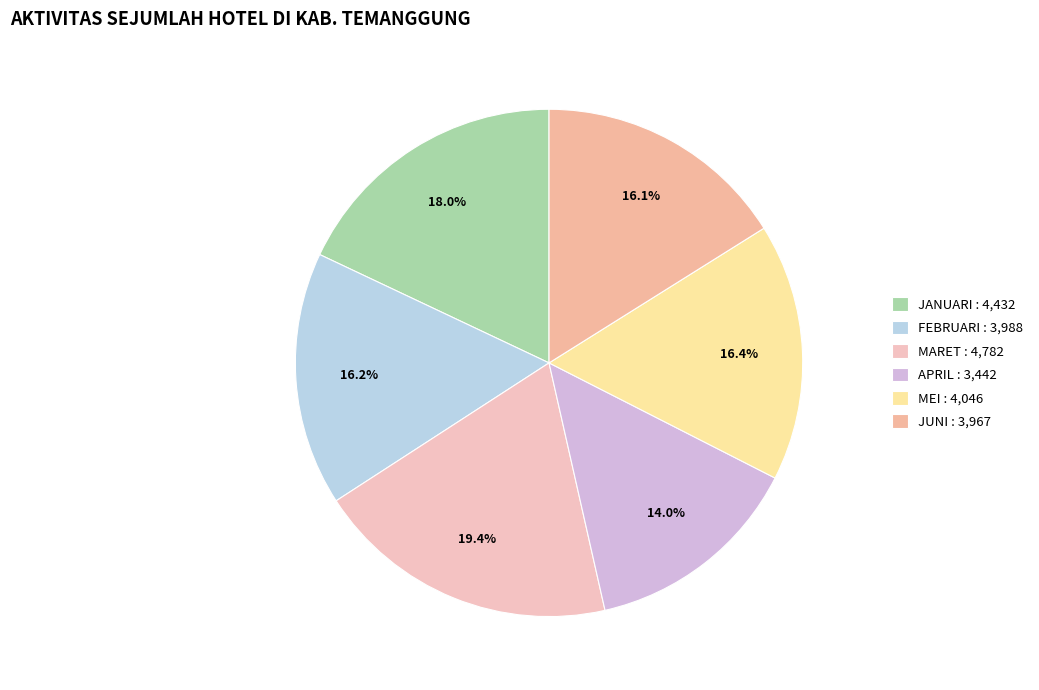

Rank the categories by value from lowest to highest.

APRIL, JUNI, FEBRUARI, MEI, JANUARI, MARET